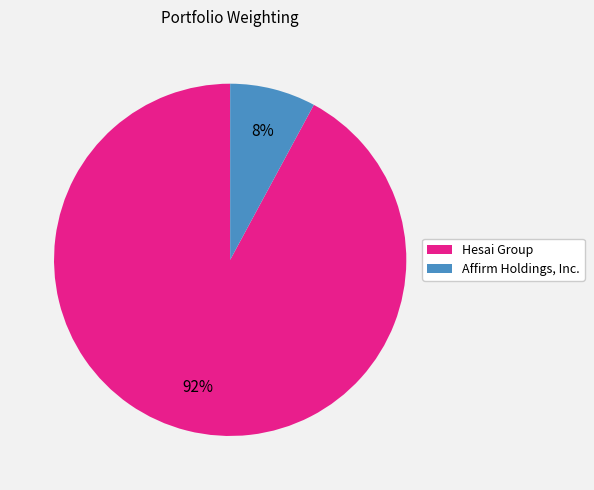

Is there a majority slice in this chart?

Yes